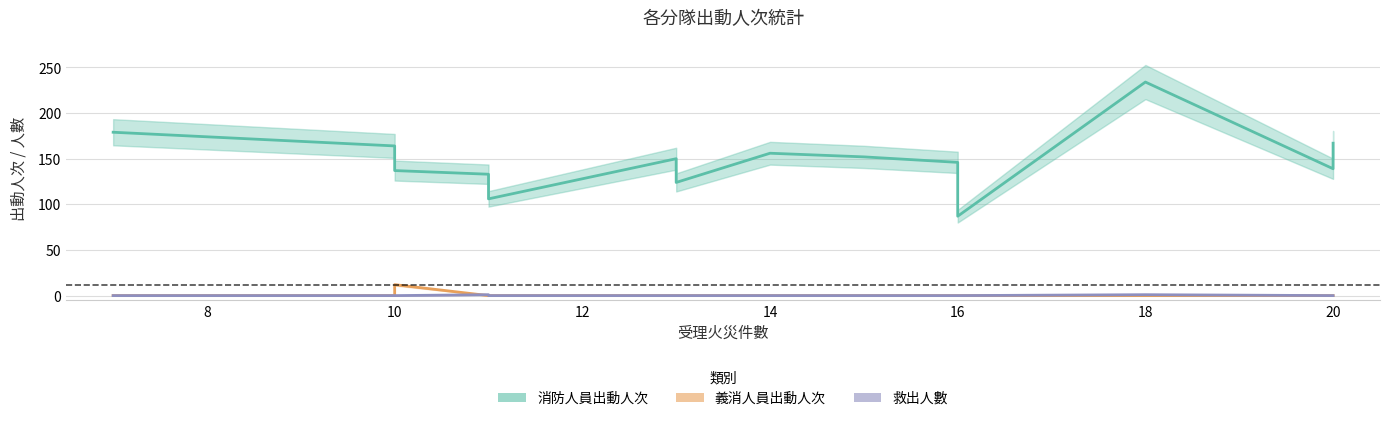

Which series has the largest total across all categories?

消防人員出動人次